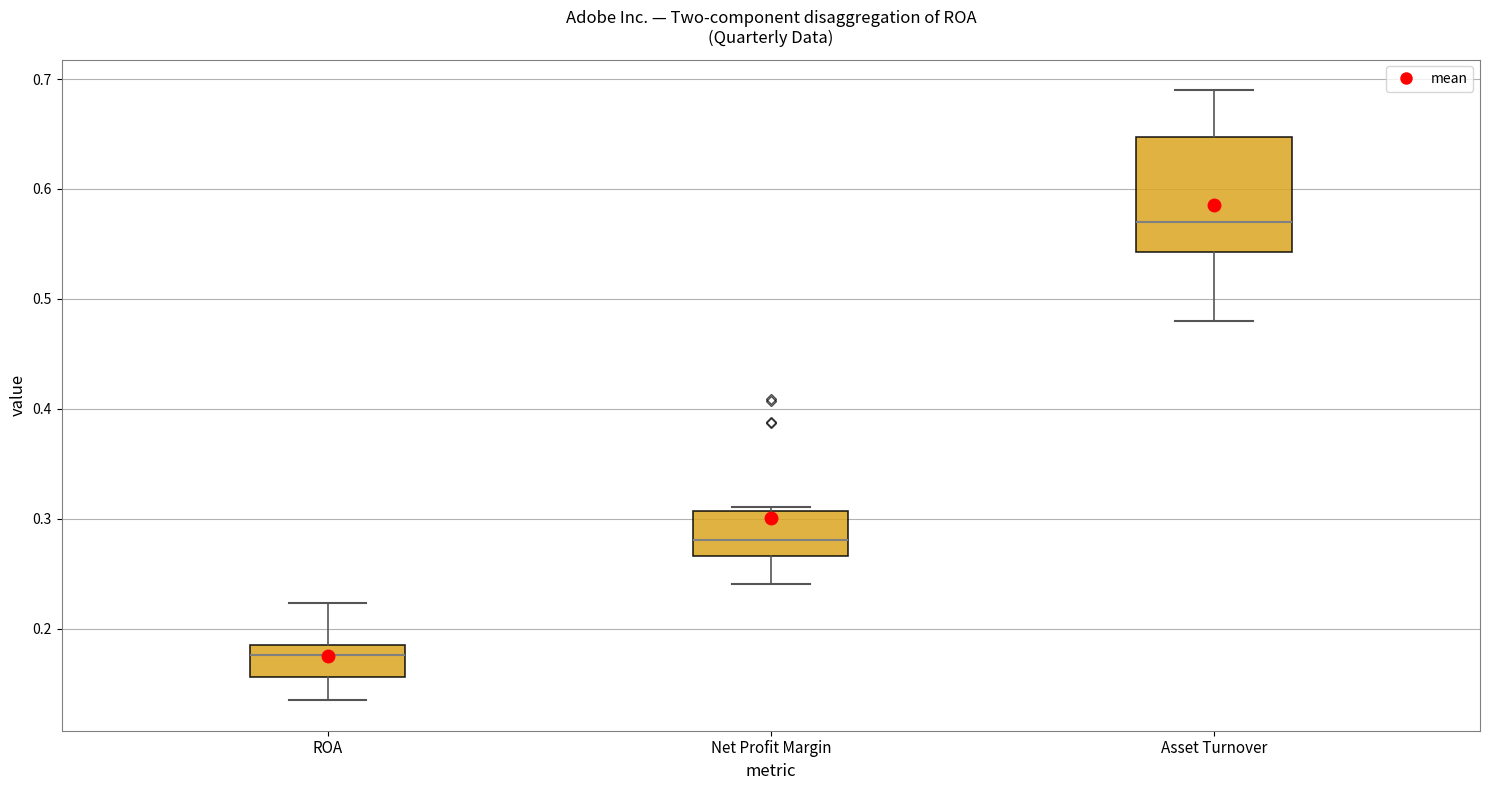

Reading left to right, transcribe this box plot: for each box, give where its median line is, the range the box spans, and where its two whiskers end, as read against the y-axis. The values are not printed on the chart, so give them approximately, as read against the axis.

ROA: median 0.18 (just below the box's upper edge), box 0.16 to 0.18, whiskers 0.13 to 0.22
Net Profit Margin: median 0.28, box 0.27 to 0.31, whiskers 0.24 to 0.31 (just above the box's upper edge)
Asset Turnover: median 0.57, box 0.54 to 0.65, whiskers 0.48 to 0.69